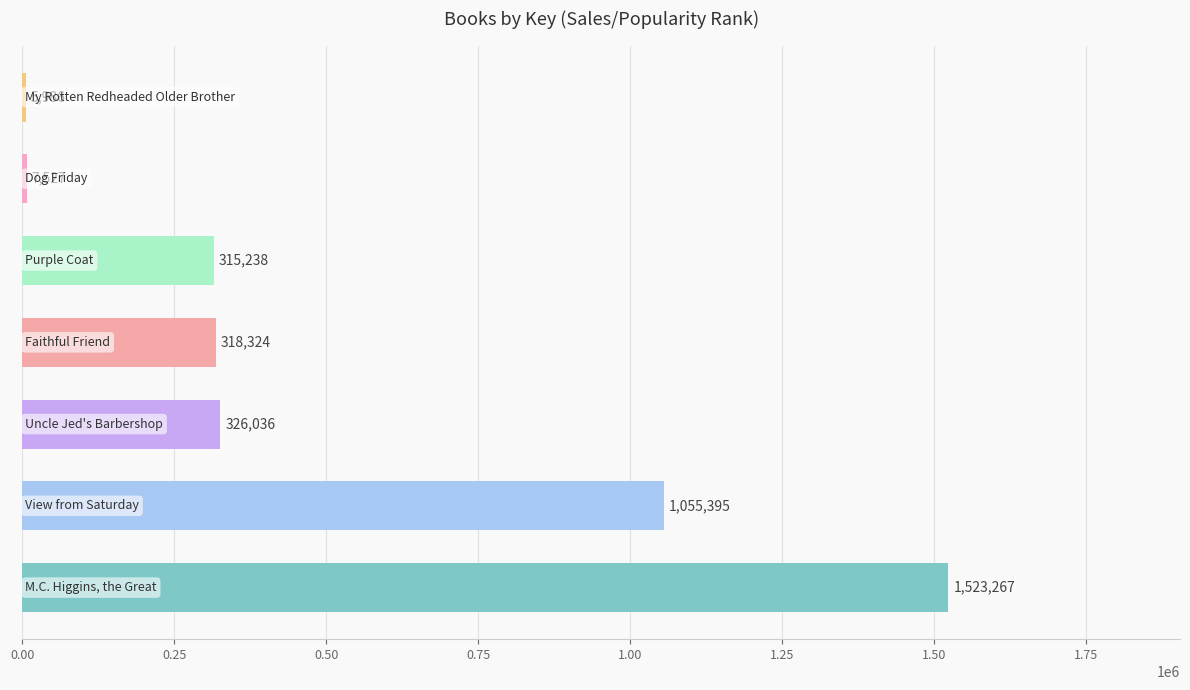

What is the minimum value shown in the chart?

5986